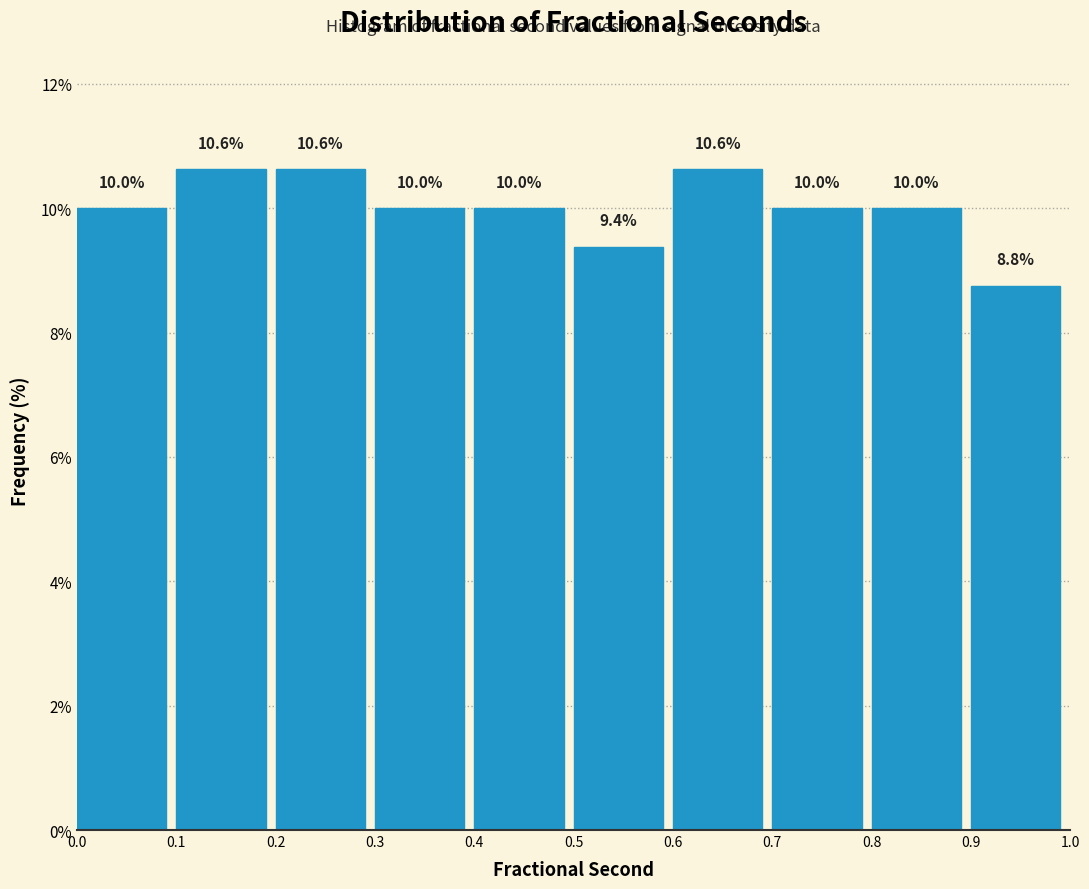

How tall is the bar that spans 0.2 to 0.3 on the x-axis?

10.6